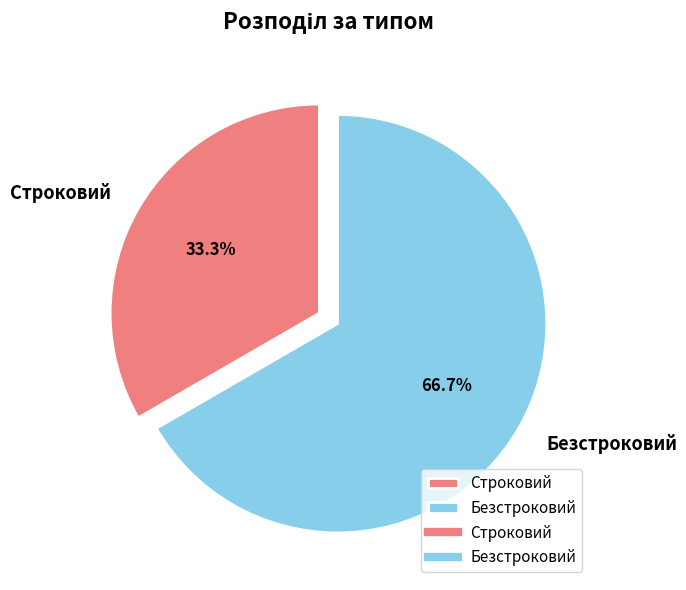

Rank the categories by value from highest to lowest.

Безстроковий, Строковий